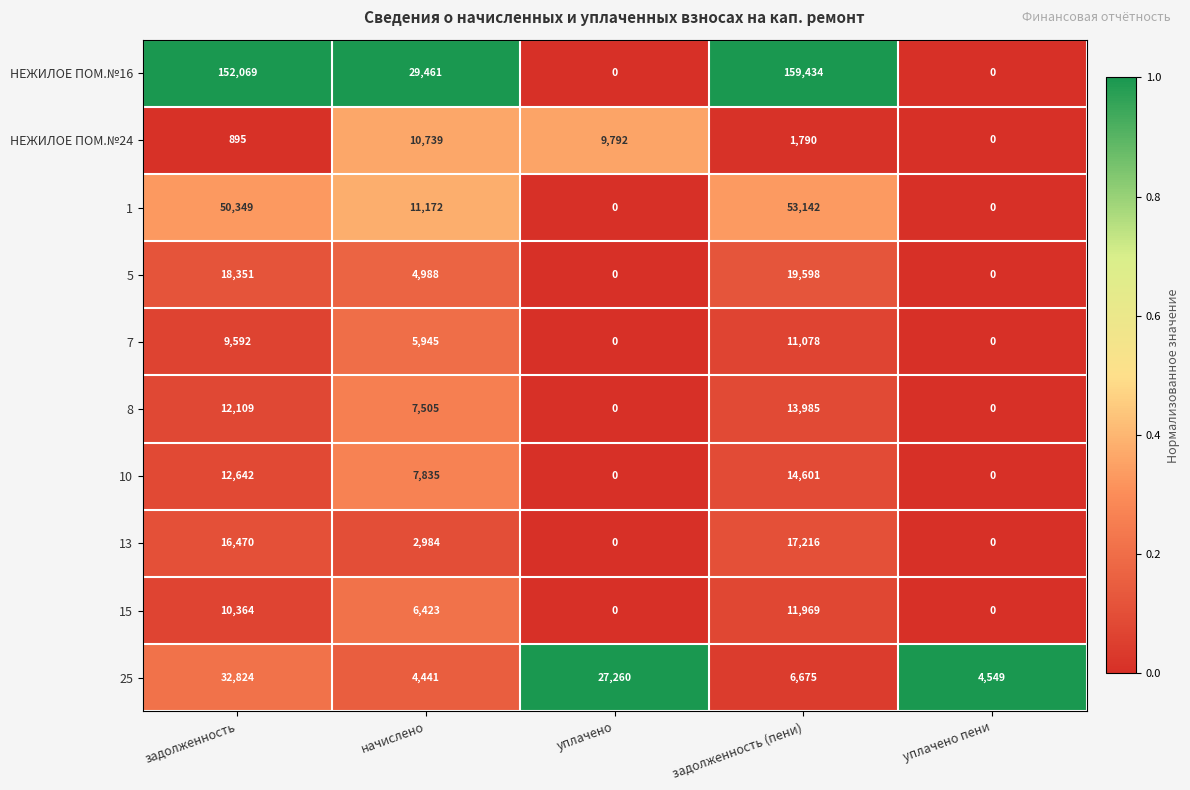

List the series in order of their peak value, lowest first.

НЕЖИЛОЕ ПОМ.№24, 7, 15, 8, 10, 13, 5, 25, 1, НЕЖИЛОЕ ПОМ.№16